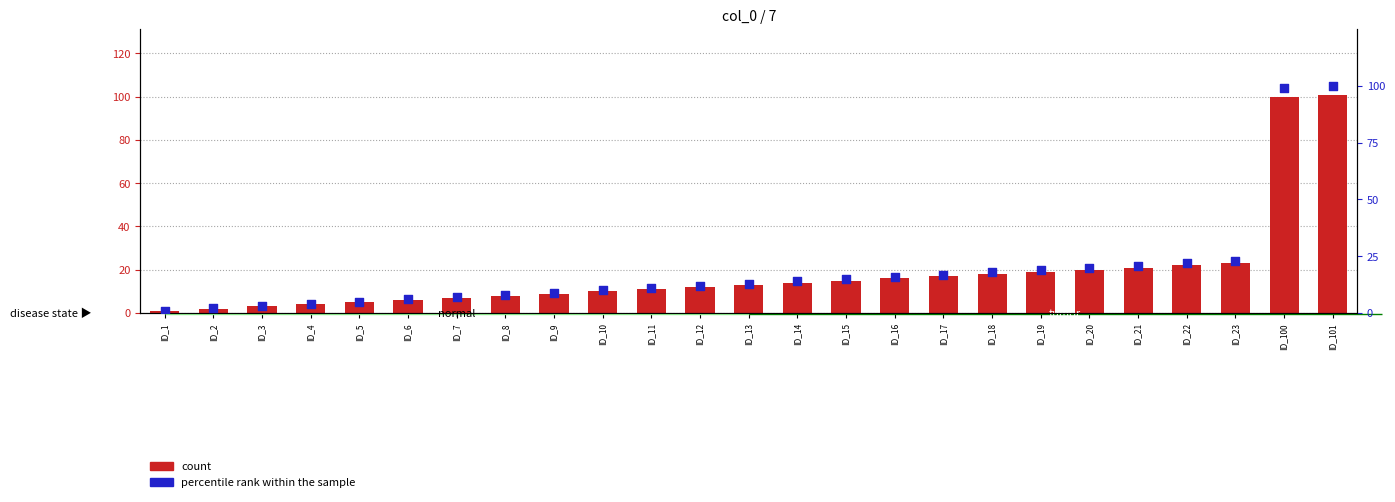

At which category is the sum across all series the highest?

ID_101